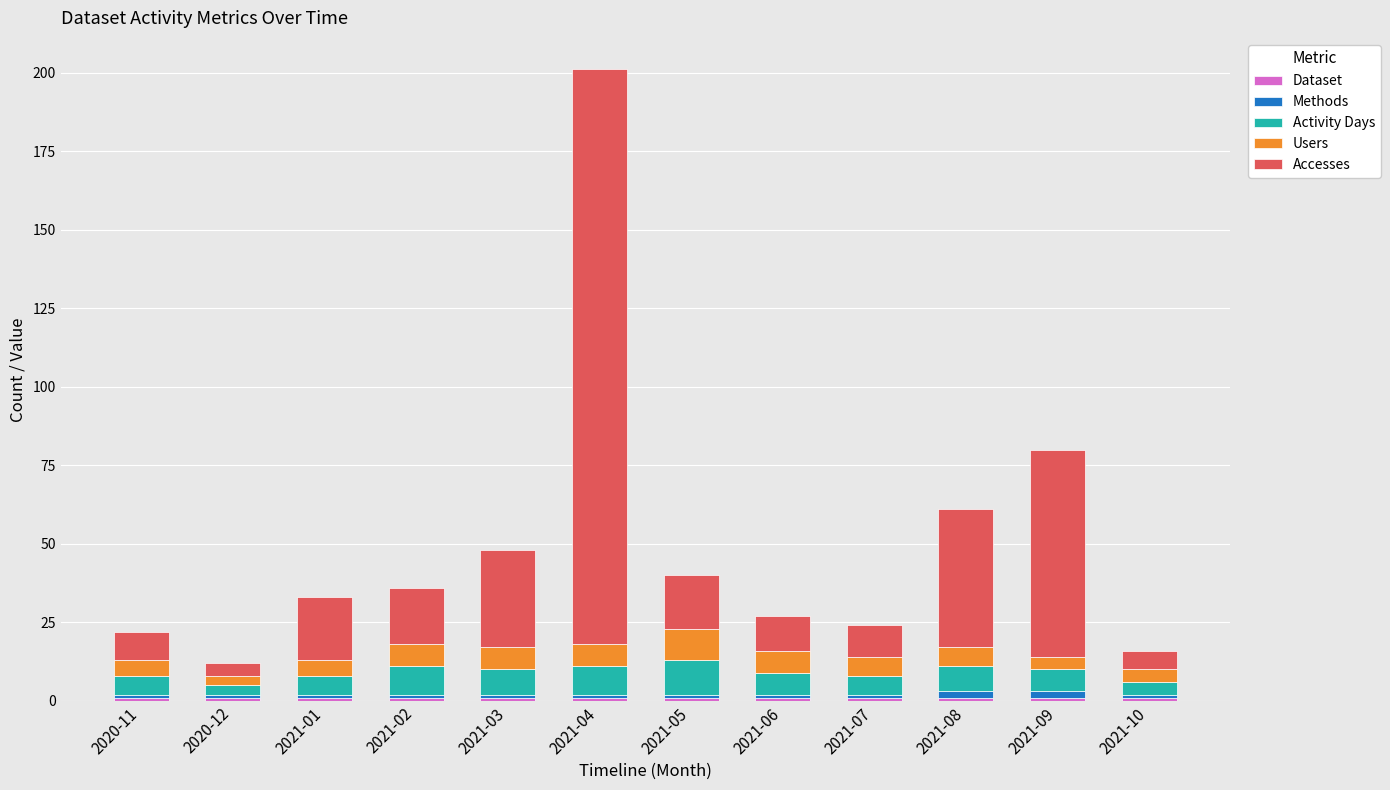

Does the chart contain any negative values?

No